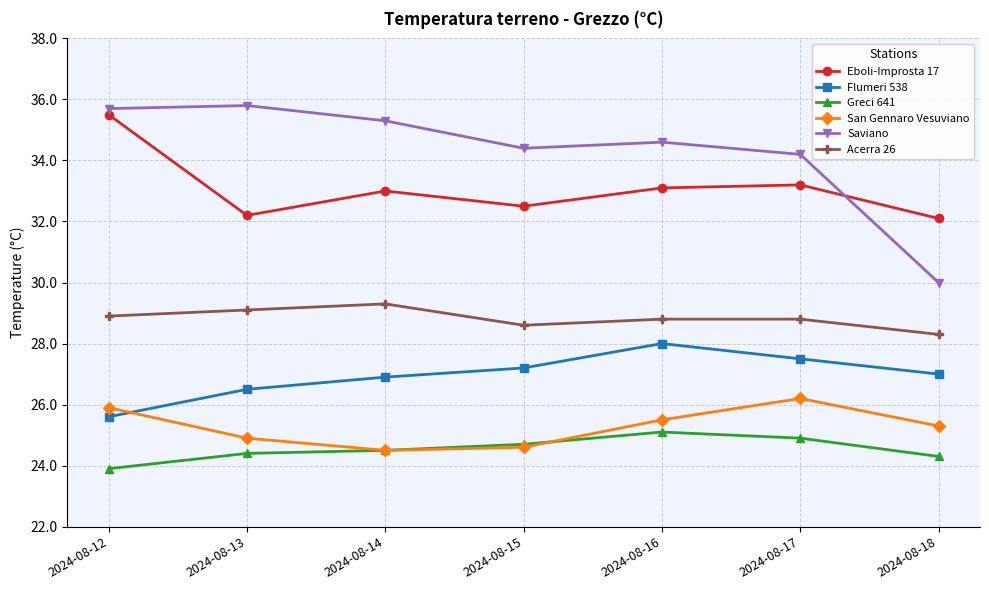

Does the chart display data point markers on the line(s)?

Yes